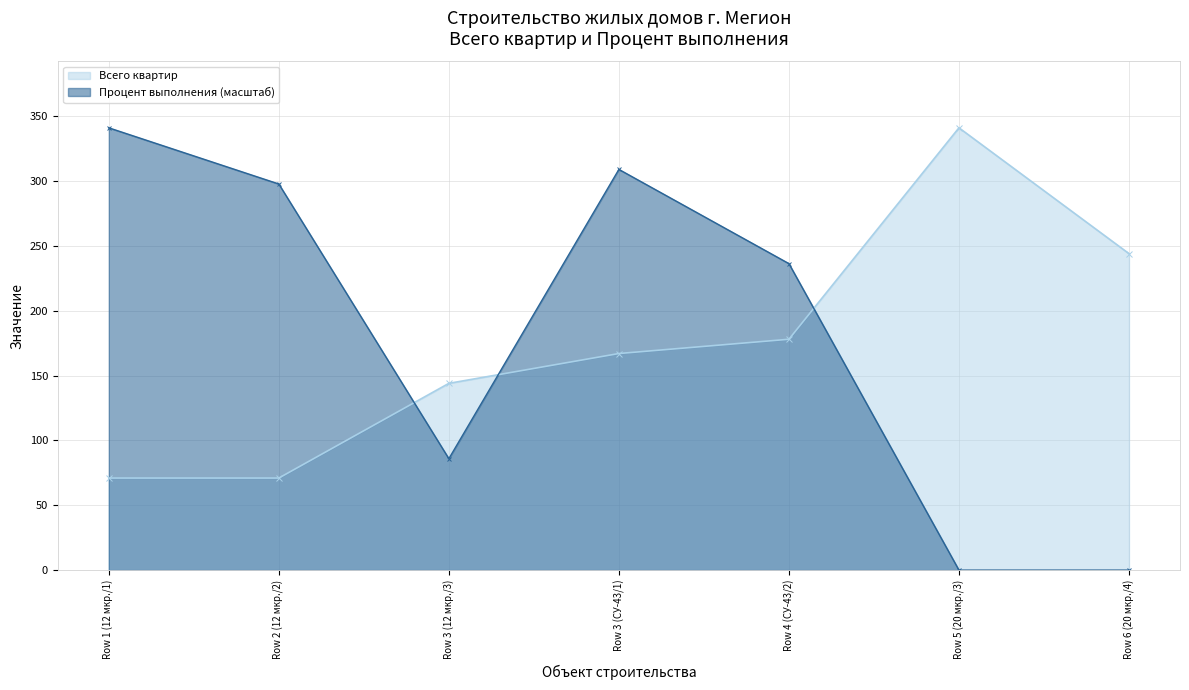

What is the highest value of the Всего квартир series?

341.0